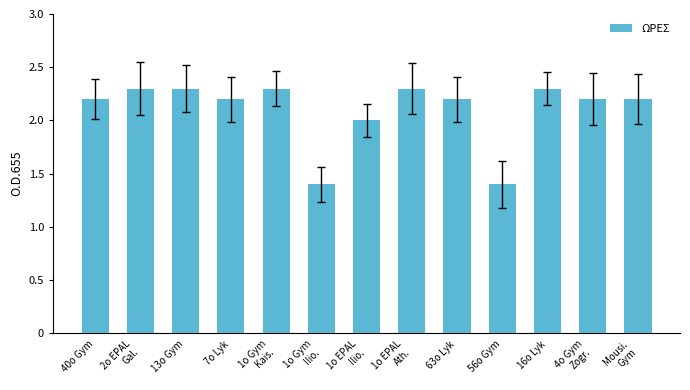

What is the minimum value shown in the chart?

1.4